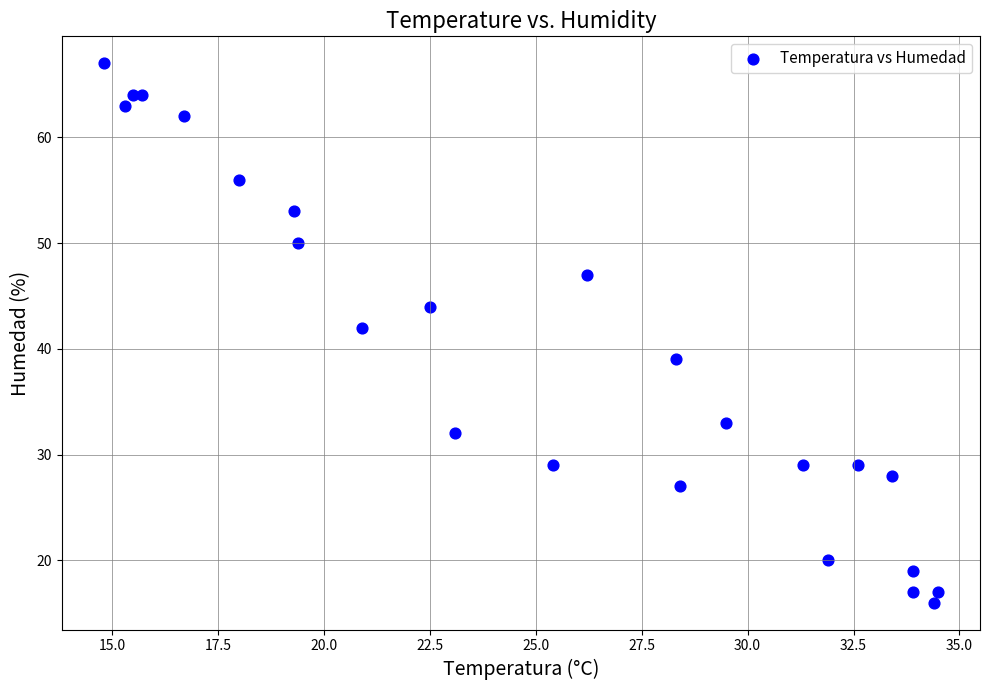

What Y value in the scatter plot is closest to 41?

42